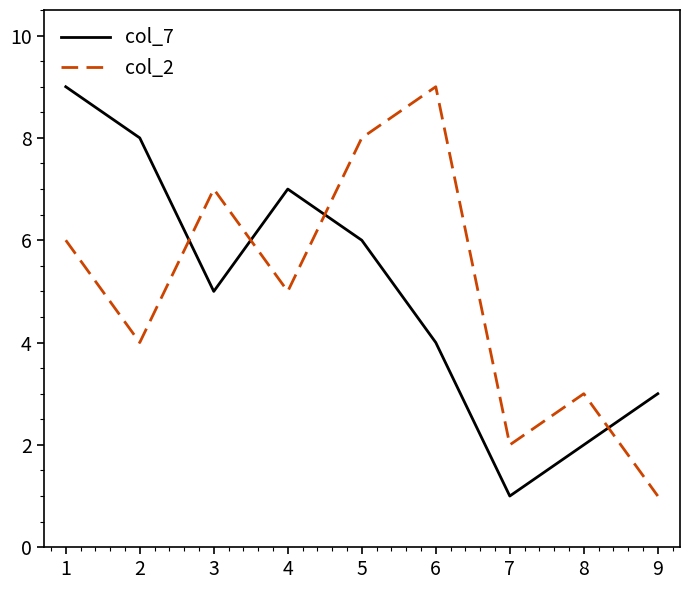

How many times do col_2 and col_7 cross each other?

4